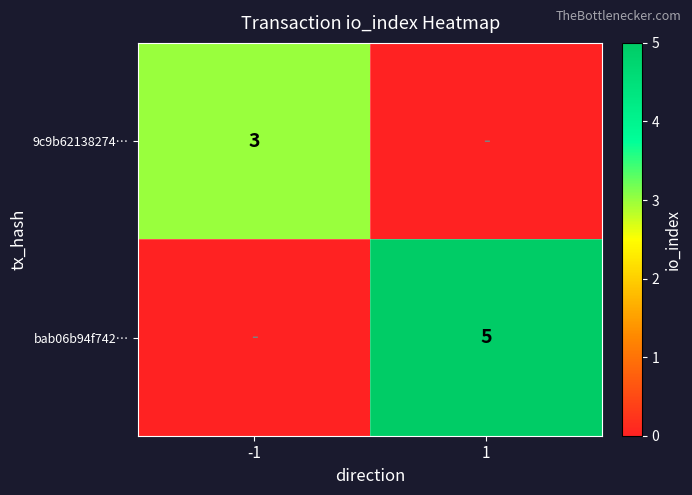

The value of bab06b94f742… at 1 is 5. True or false?

True